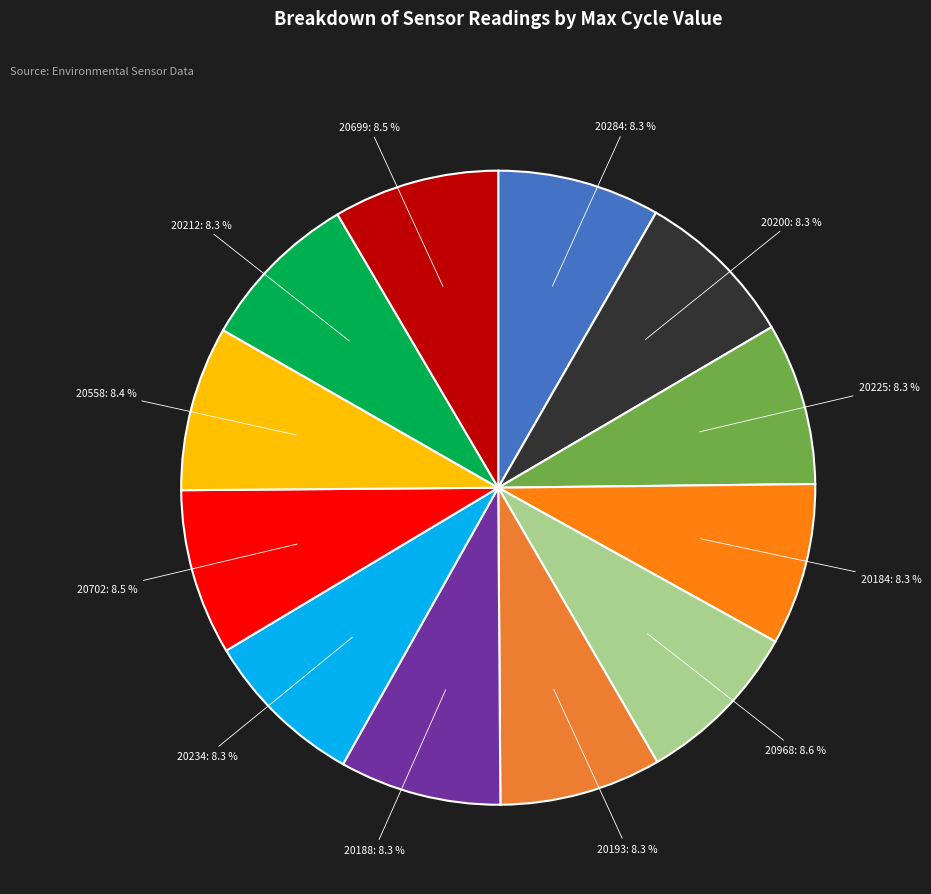

Approximately how many times larger is the value at 20699 compared to 20225?

1.0